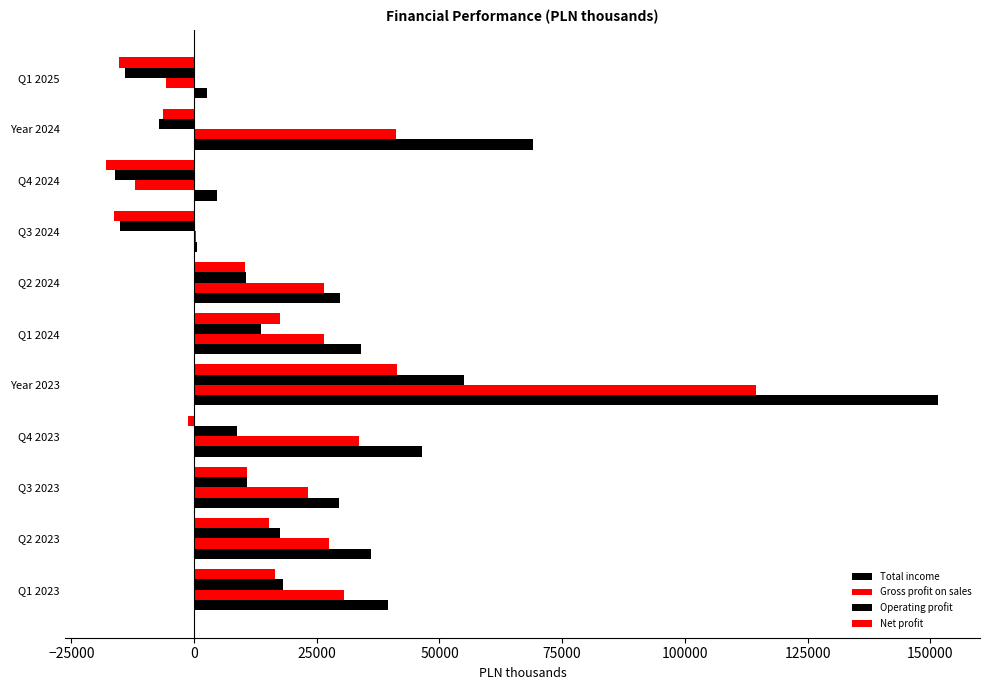

How many data points in Gross profit on sales are above 26425?

6